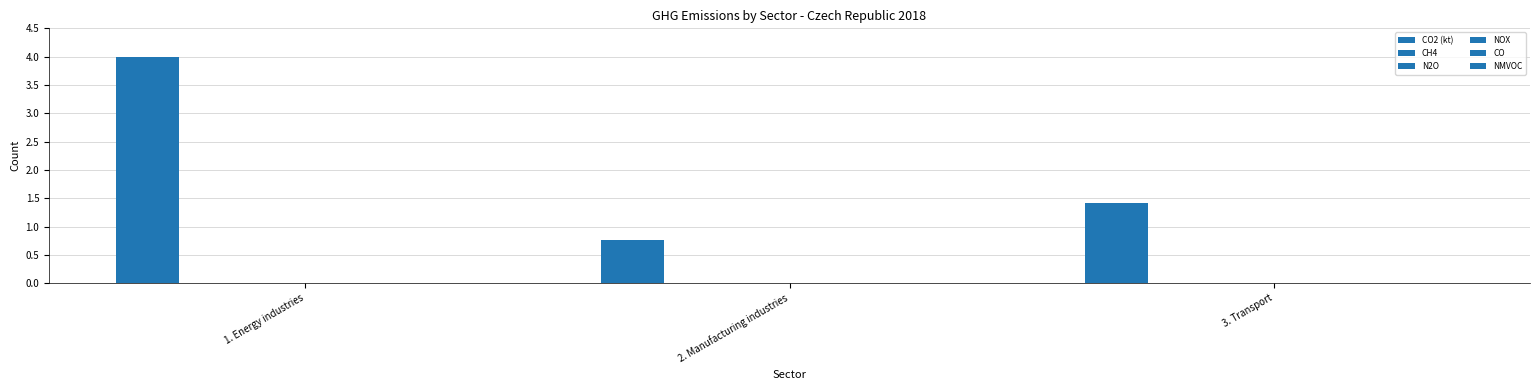

Which category has the lowest value in the CO series?

1. Energy industries